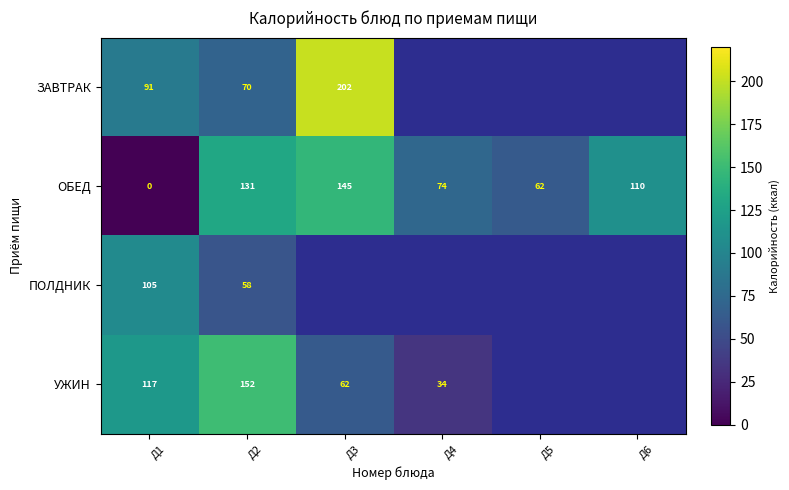

What is the spread (max minus min) of values at Д1?

117